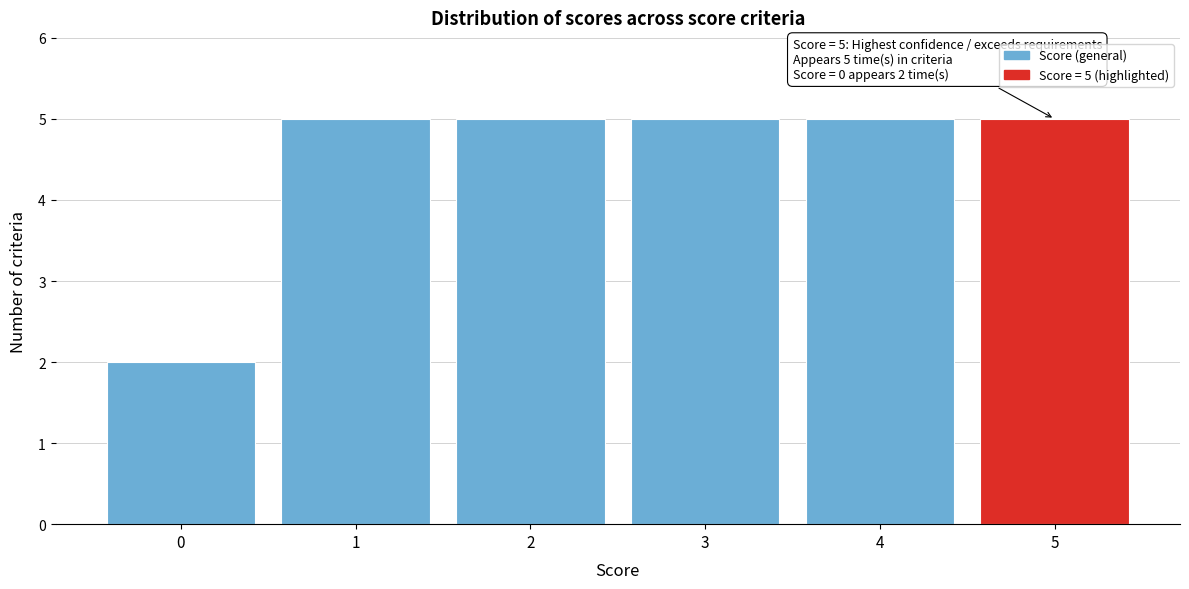

Reading left to right, transcribe all the data shown in this chart.

2	5	5	5	5	5